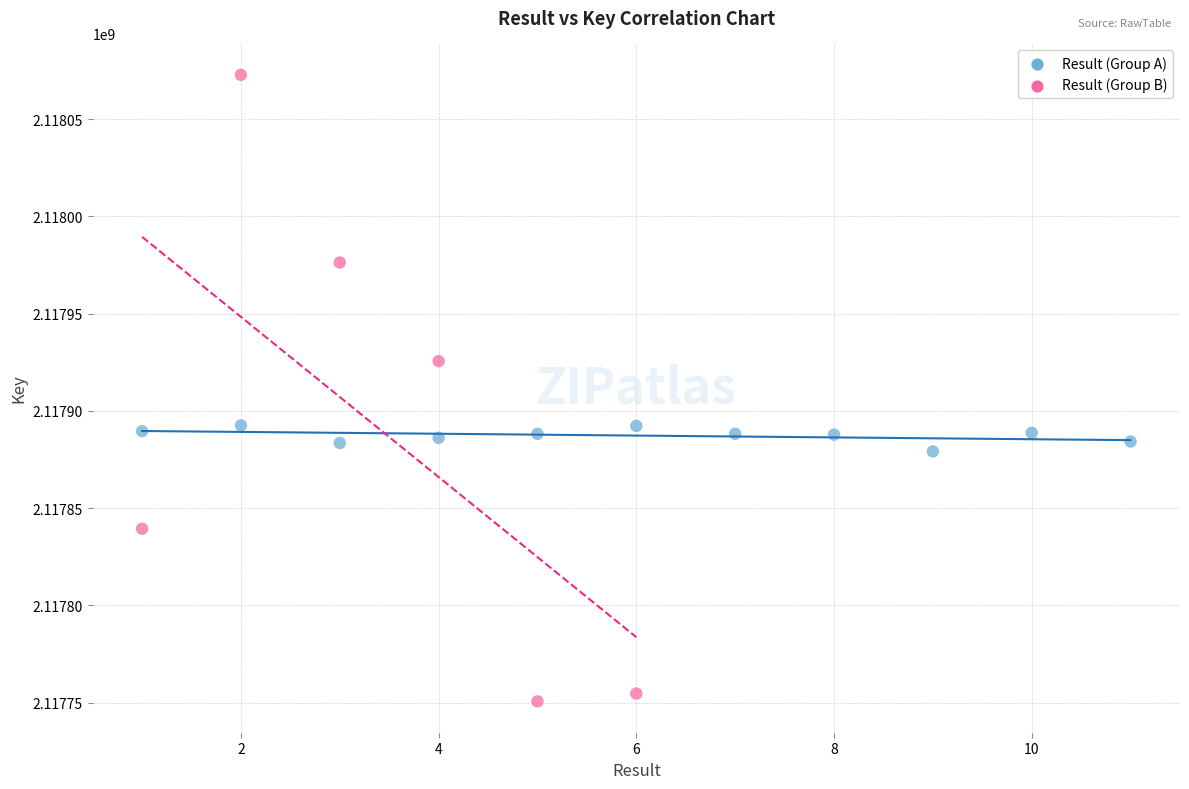

Which series contains the highest Y value?

Result (Group B)